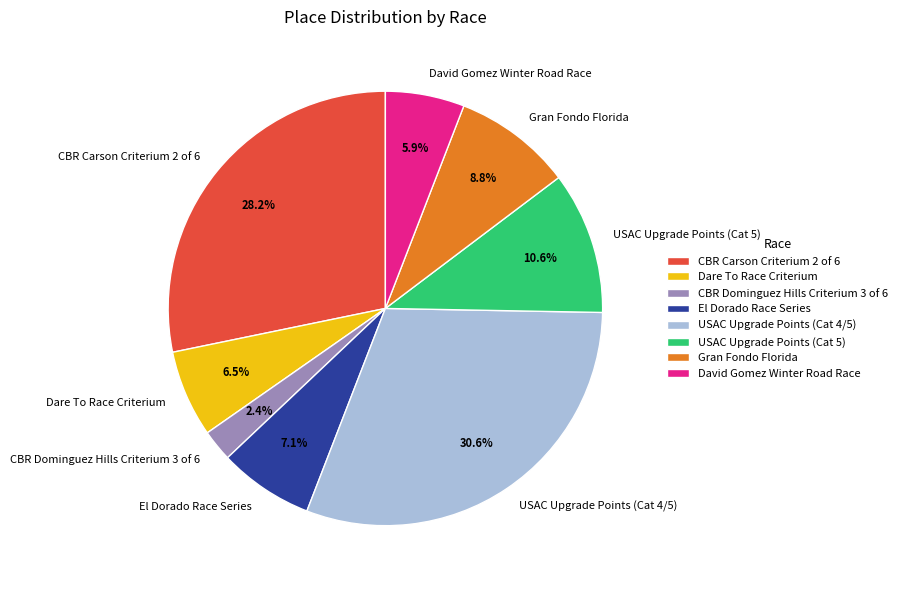

To the nearest percent, what is the difference between the largest and smallest slice percentages?

28%